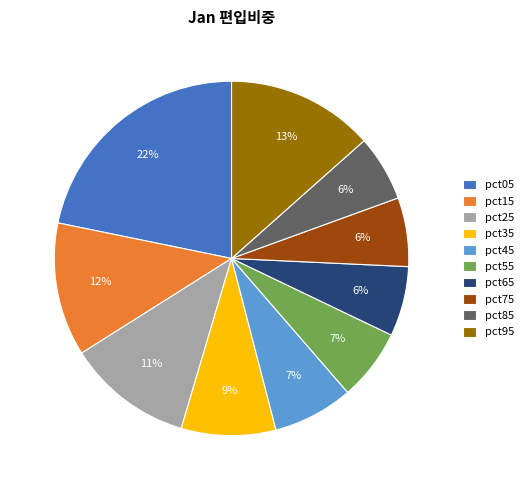

The pct55 slice represents 20% of the pie. True or false?

False